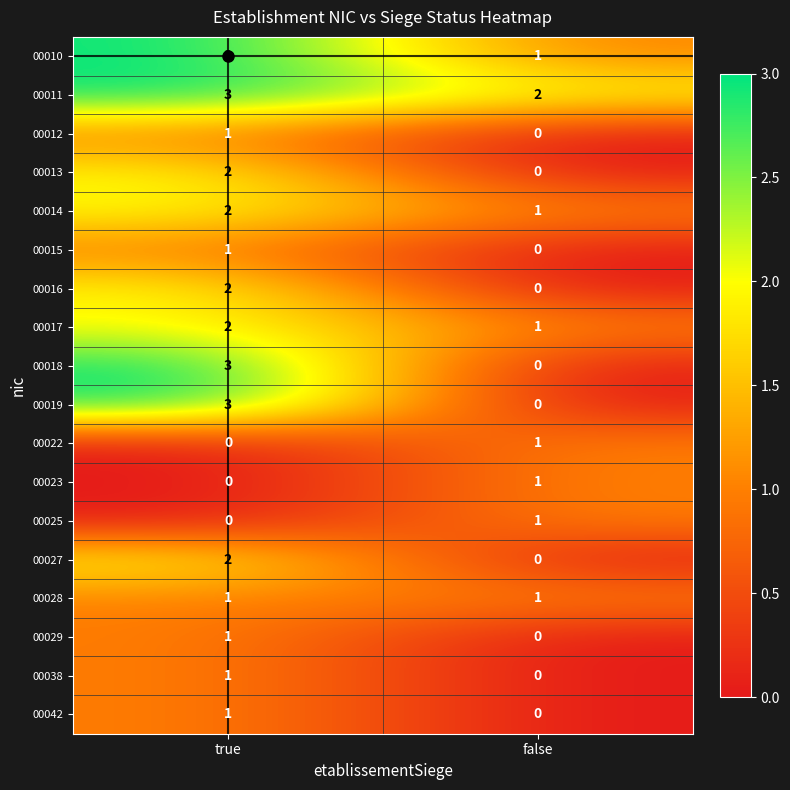

The 00019 series shows 2 at false. True or false?

False